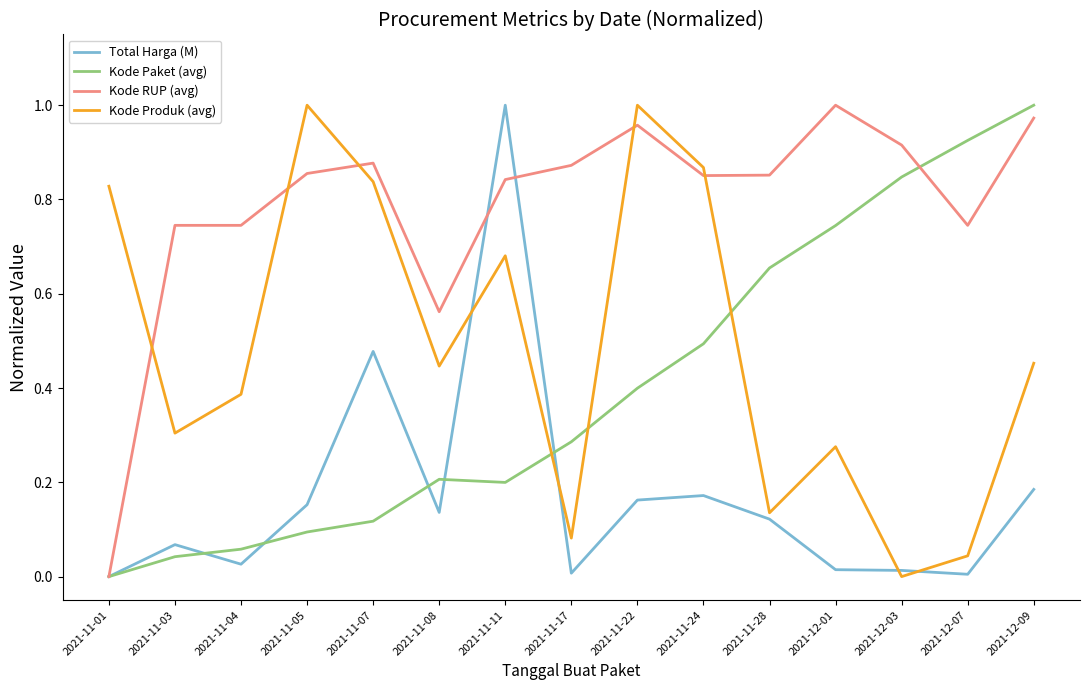

True or false: Kode Paket (avg) has a value of 0.2 at 2021-11-07.

False